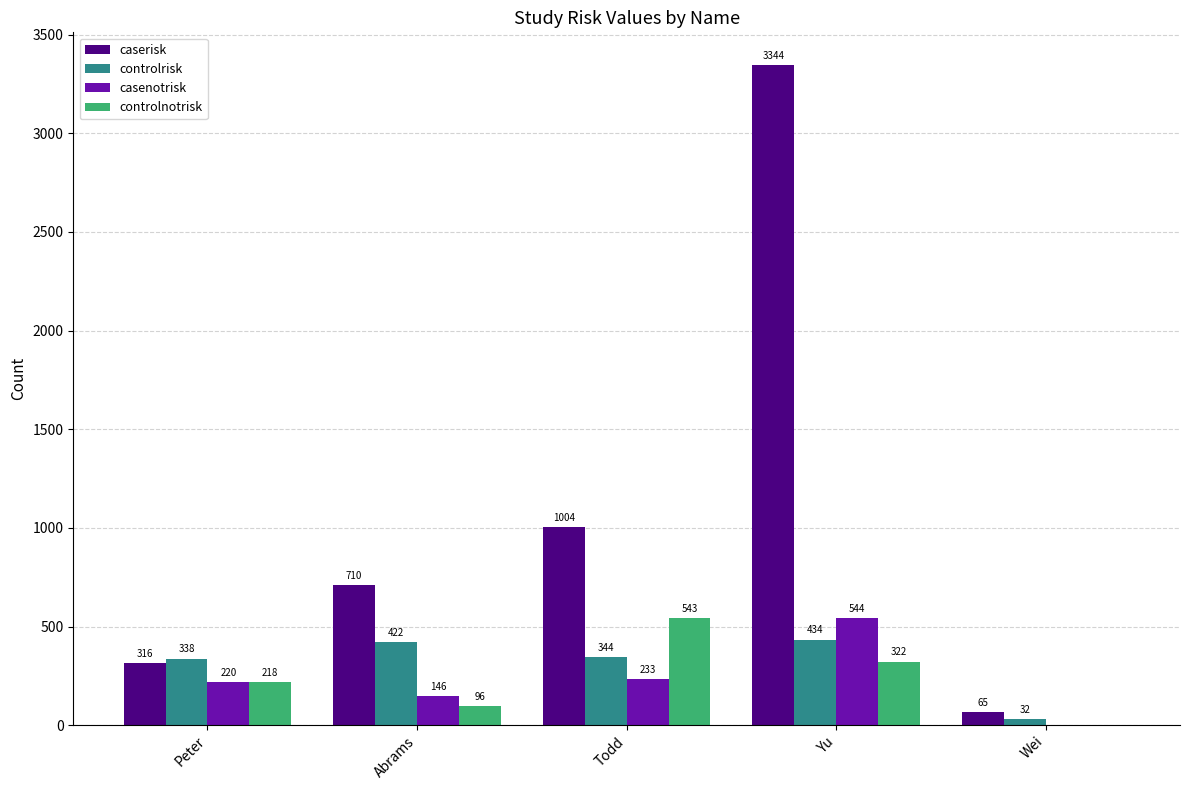

How many data points does each series have?

5